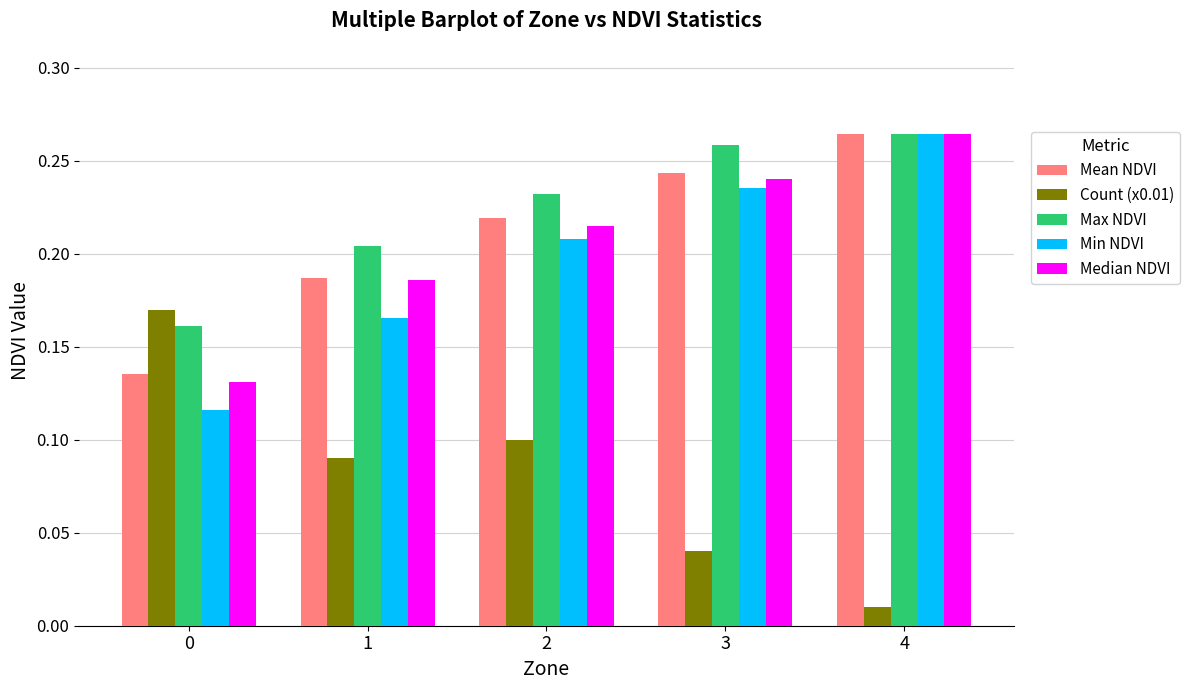

At how many categories does at least one series exceed 0?

5